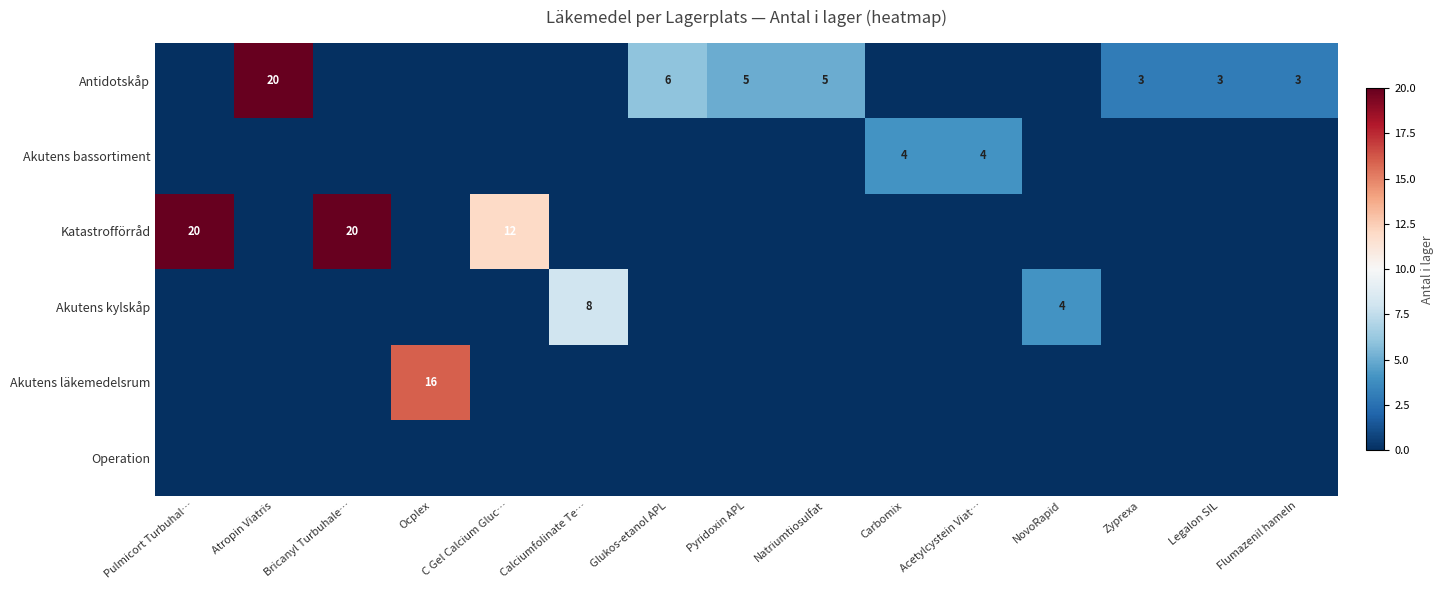

The value of Katastrofförråd at Natriumtiosulfat is 0. True or false?

True